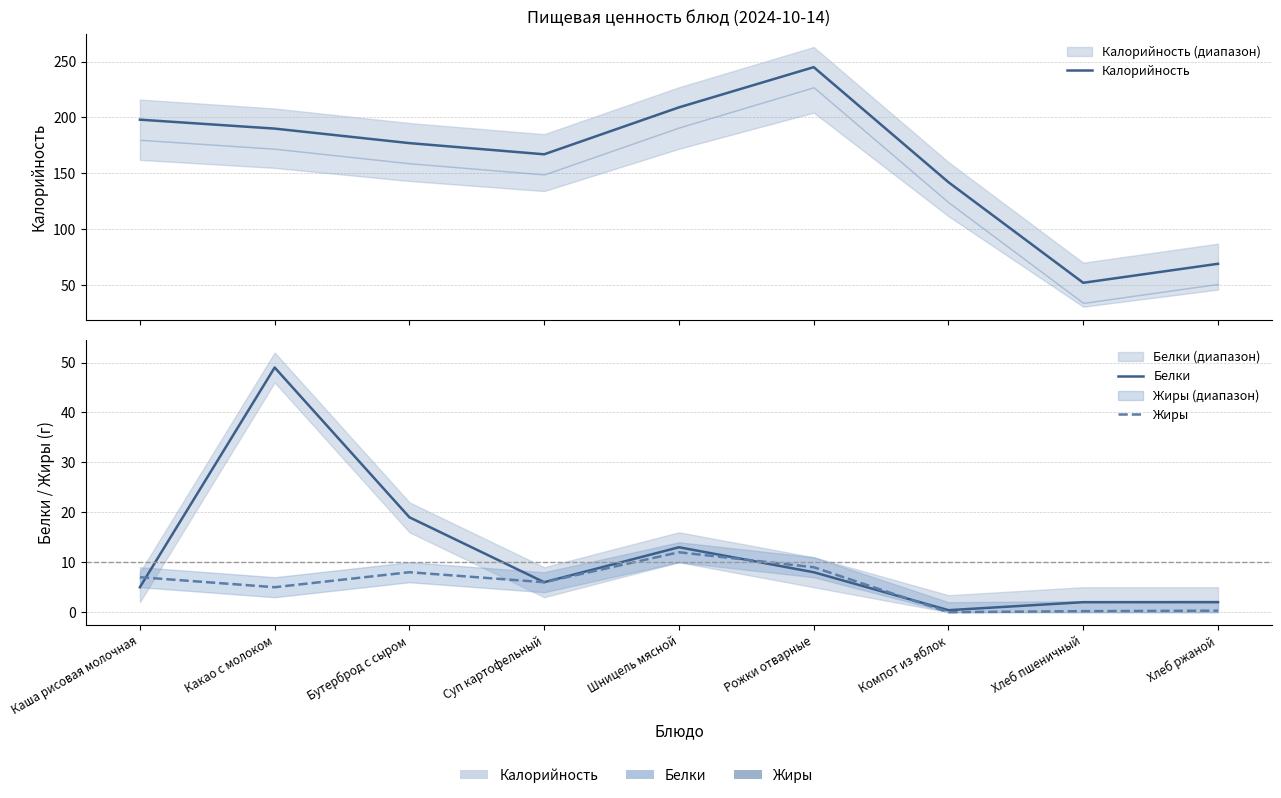

At how many categories does at least one series exceed 169?

5